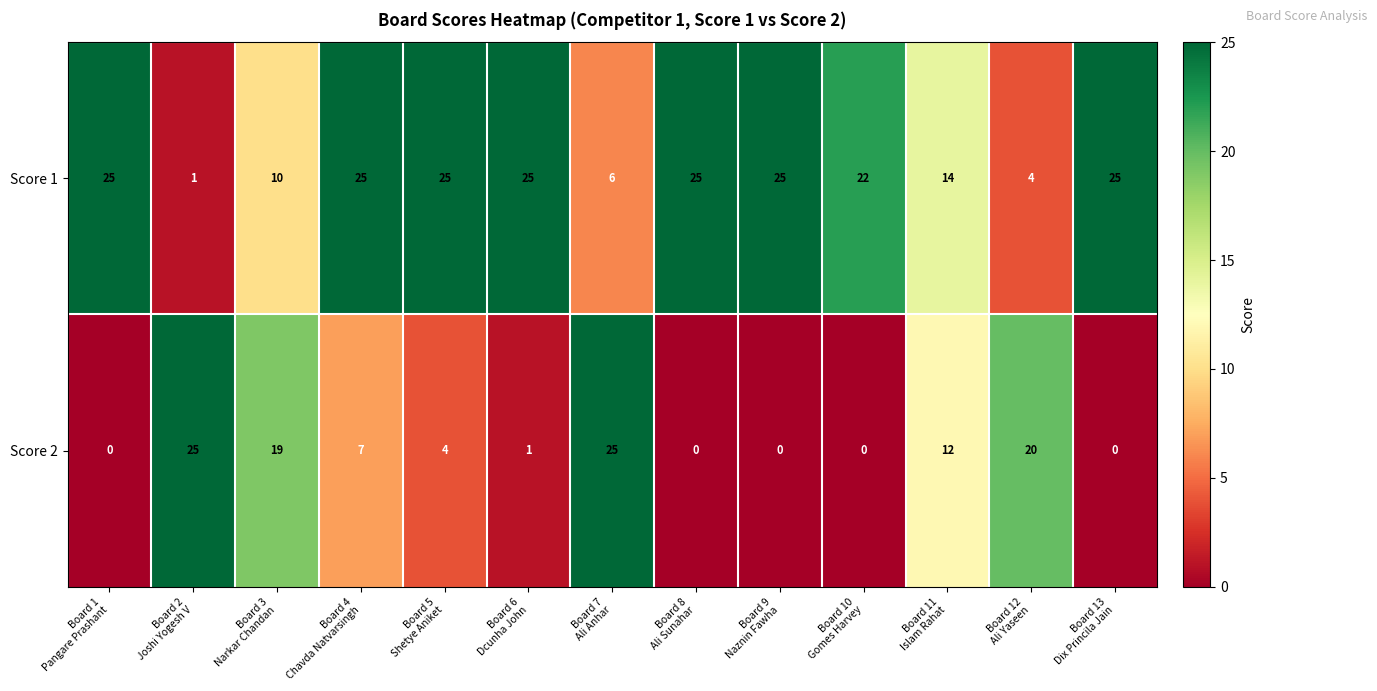

Reading left to right, extract all data points from this chart.

Score 1: 25	1	10	25	25	25	6	25	25	22	14	4	25
Score 2: 0	25	19	7	4	1	25	0	0	0	12	20	0